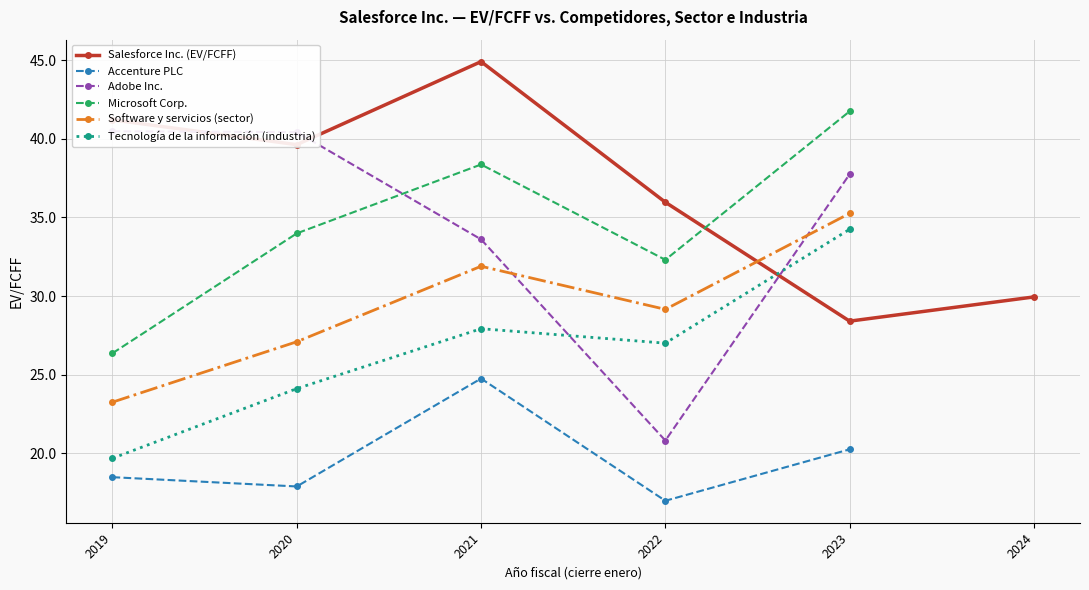

Between 2020-01-31 and 2023-01-31, which is larger?

2020-01-31